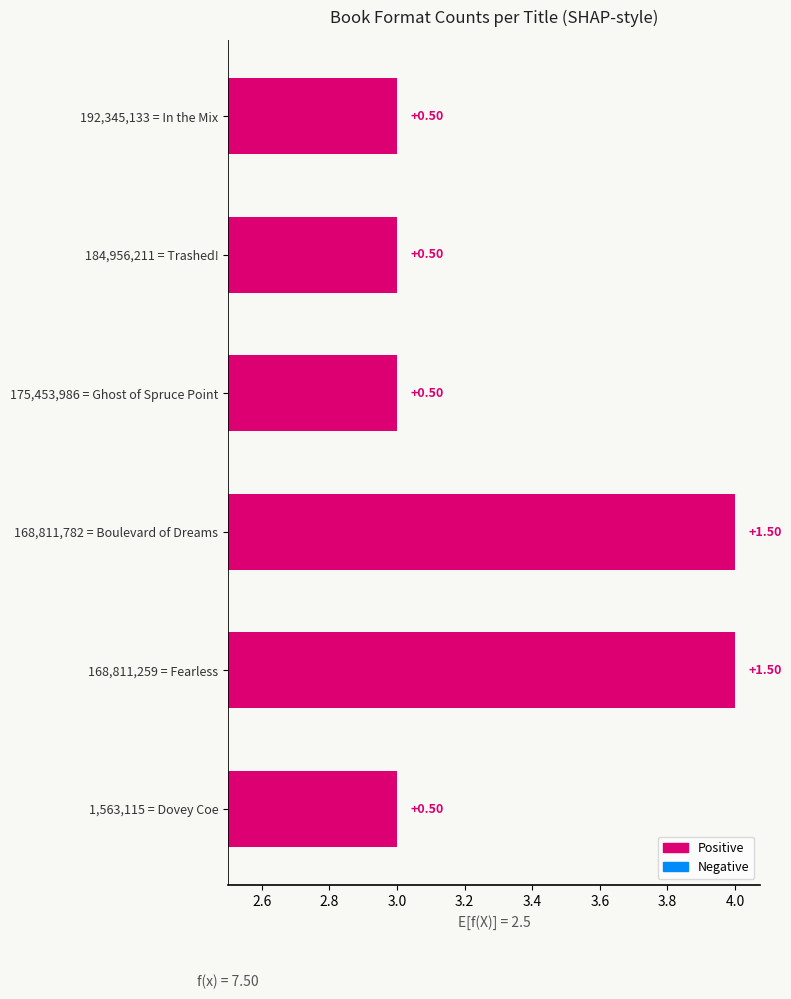

Reading left to right, transcribe all the data shown in this chart.

3	3	3	4	4	3